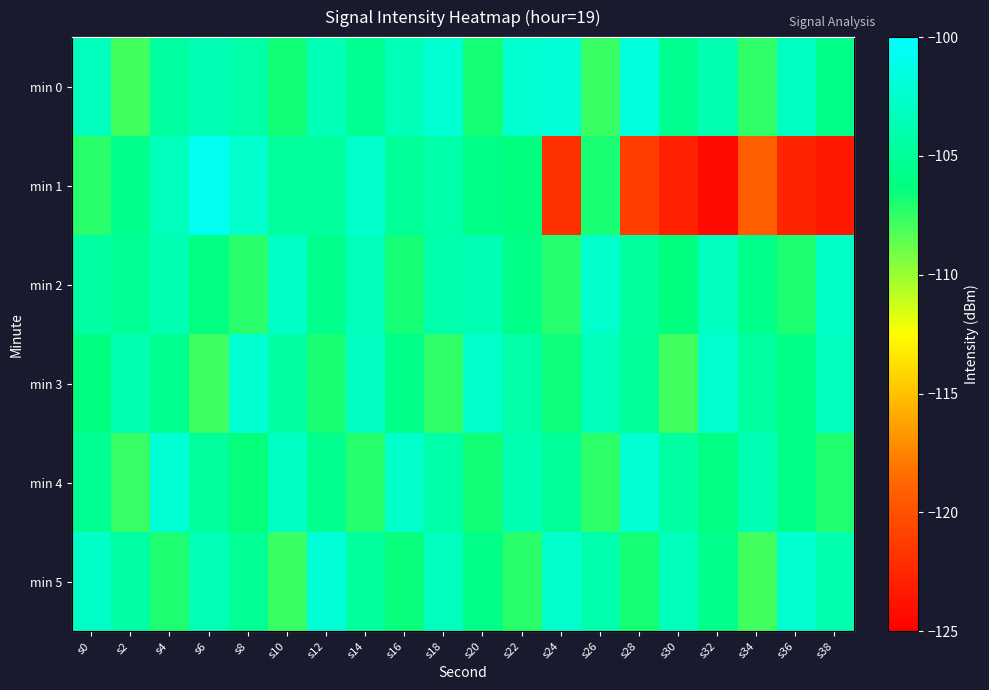

Between s28 and s20, which is larger?

s28